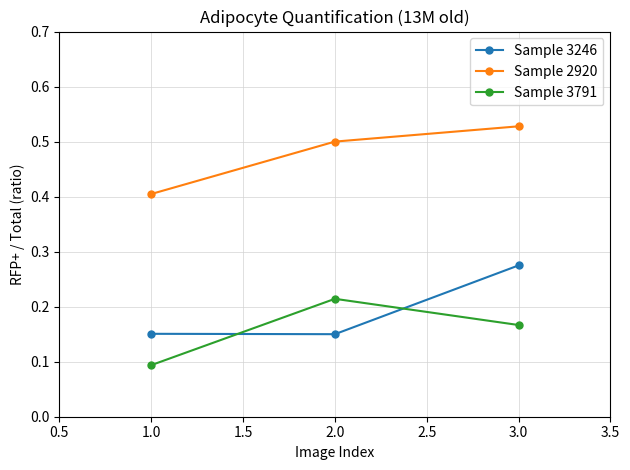

What is the sum of all Sample 2920 values?

1.4